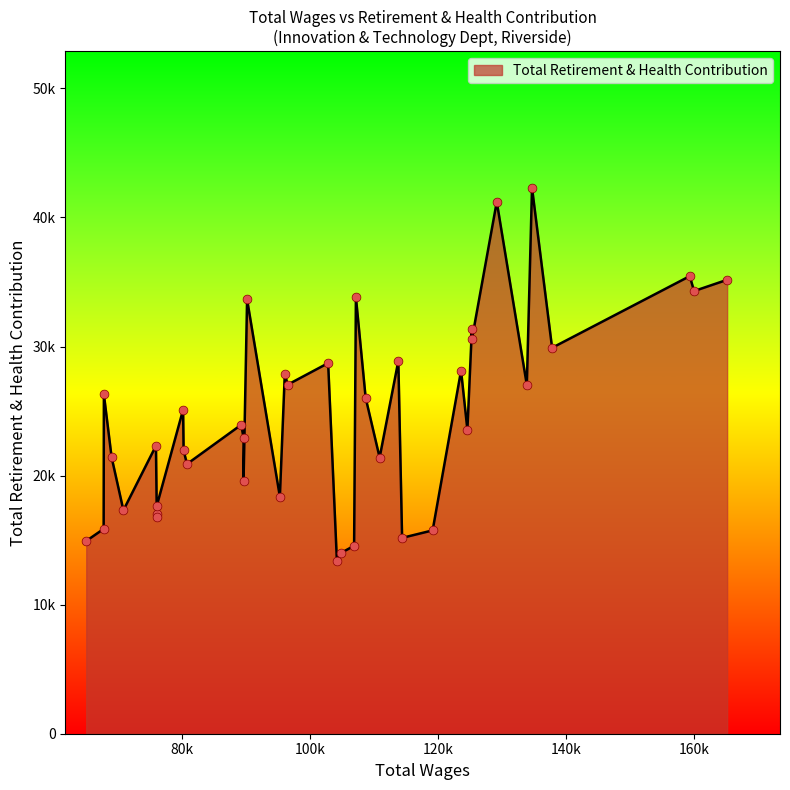

What is the change in value from 133843 to 104818?

-13021